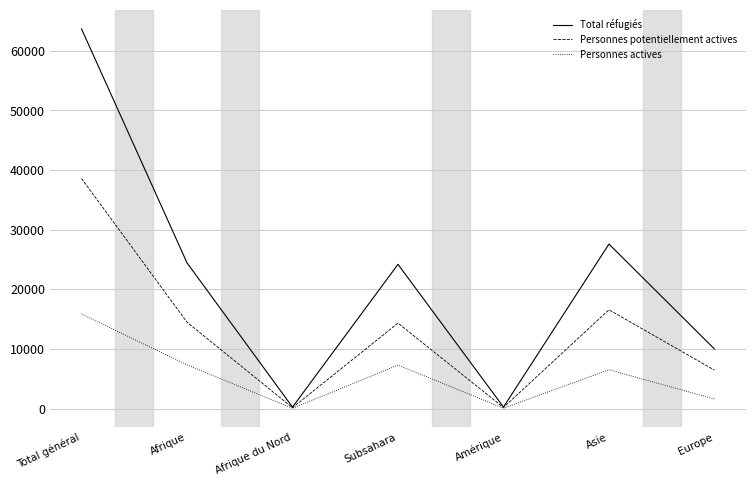

What value does the Personnes actives series have at Afrique?

7340